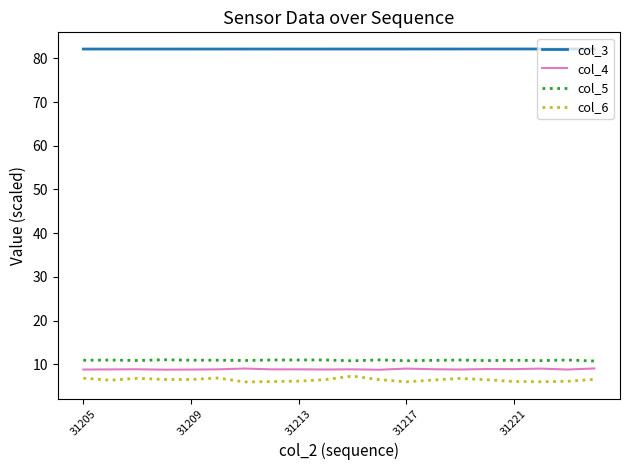

True or false: col_3 and col_6 cross at least once.

False